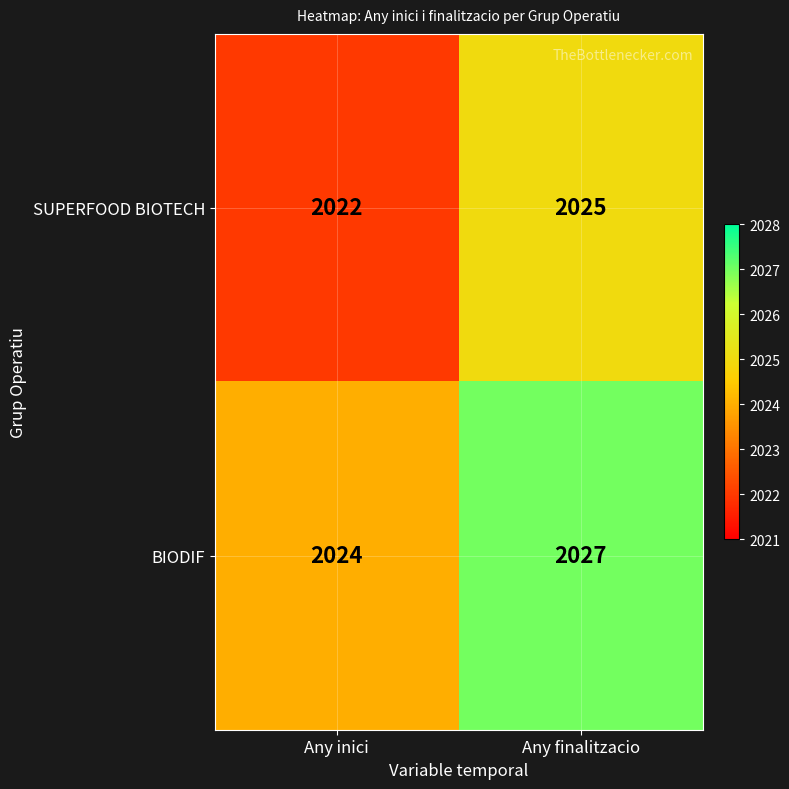

Rank the categories by SUPERFOOD BIOTECH value from highest to lowest.

Any finalitzacio, Any inici